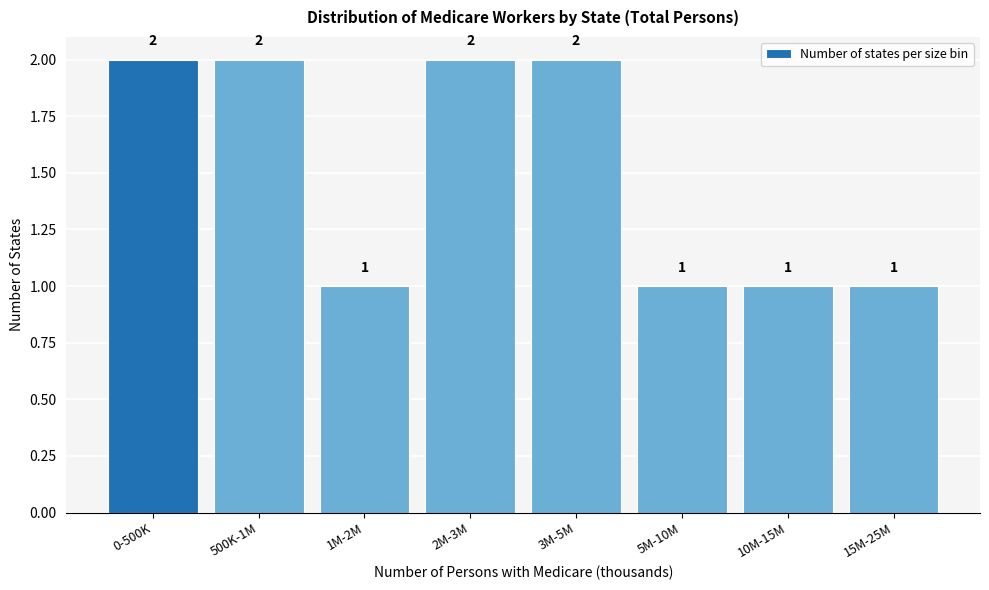

Reading left to right, extract all data points from this chart.

0-500K=2	500K-1M=2	1M-2M=1	2M-3M=2	3M-5M=2	5M-10M=1	10M-15M=1	15M-25M=1